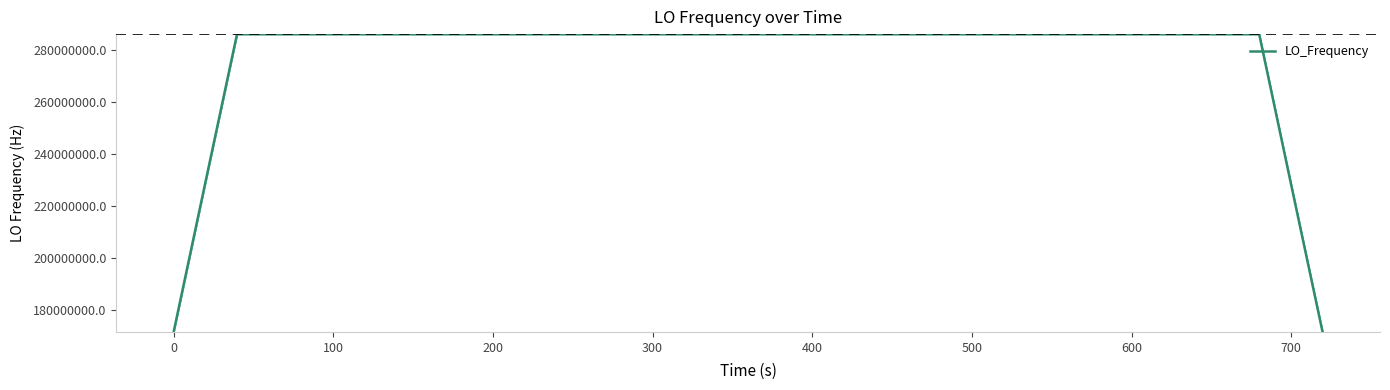

What is the maximum value shown in the chart?

286047000.3